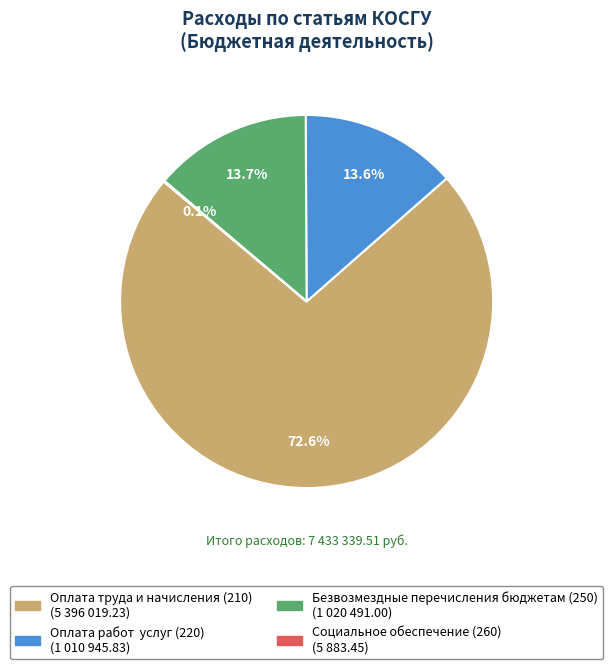

Is there any slice that represents more than half of the pie?

Yes